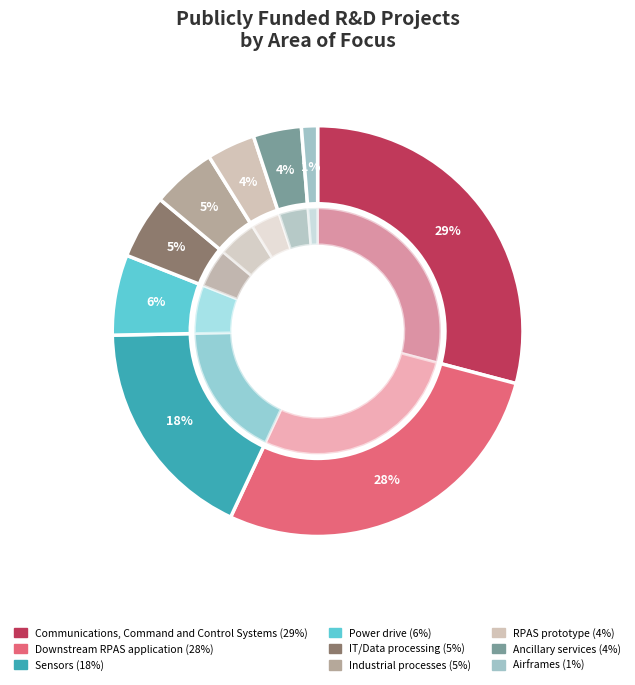

Rank the categories by value from lowest to highest.

Airframes, RPAS prototype, Ancillary services, IT/Data processing, Industrial processes, Power drive, Sensors, Downstream RPAS
application, Communications, Command
and Control Systems